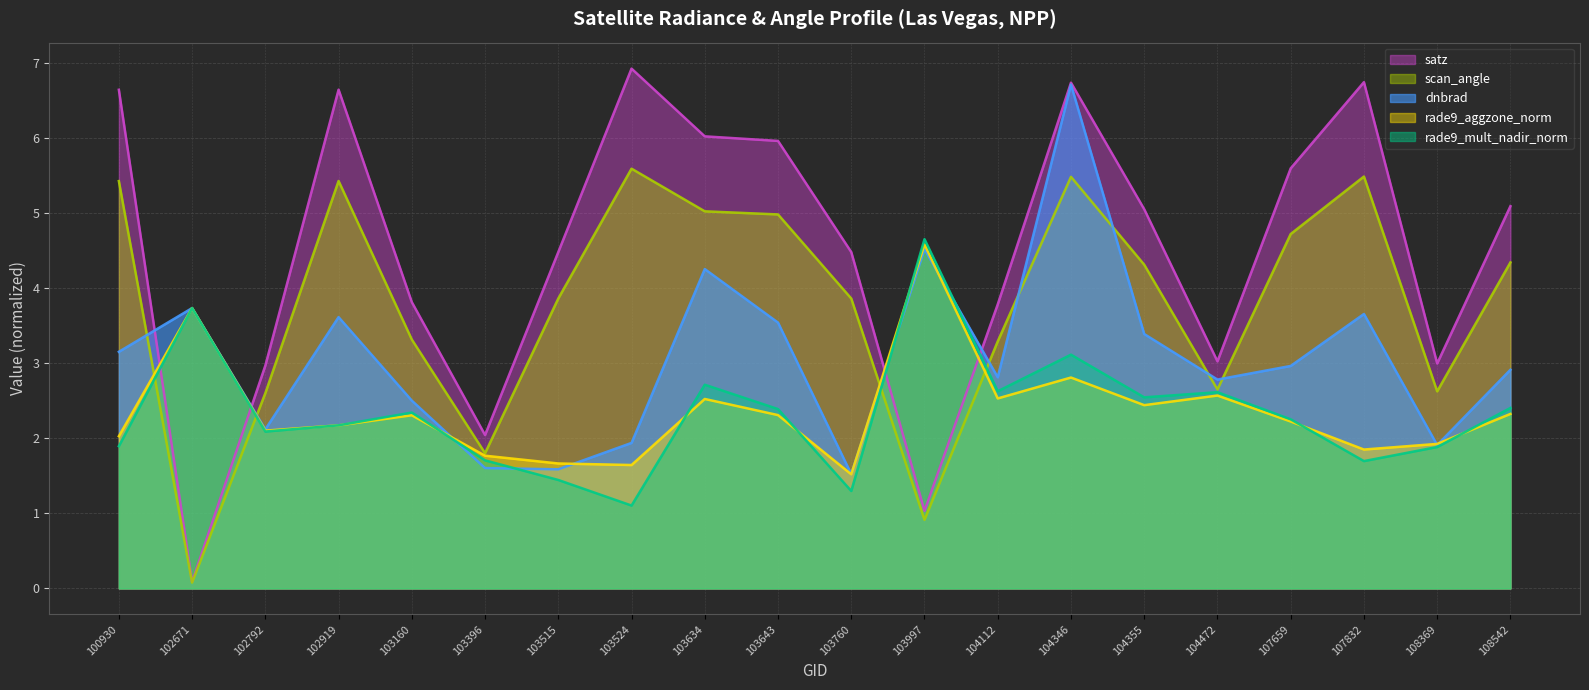

Which series changed the most between 100930 and 103515?

satz